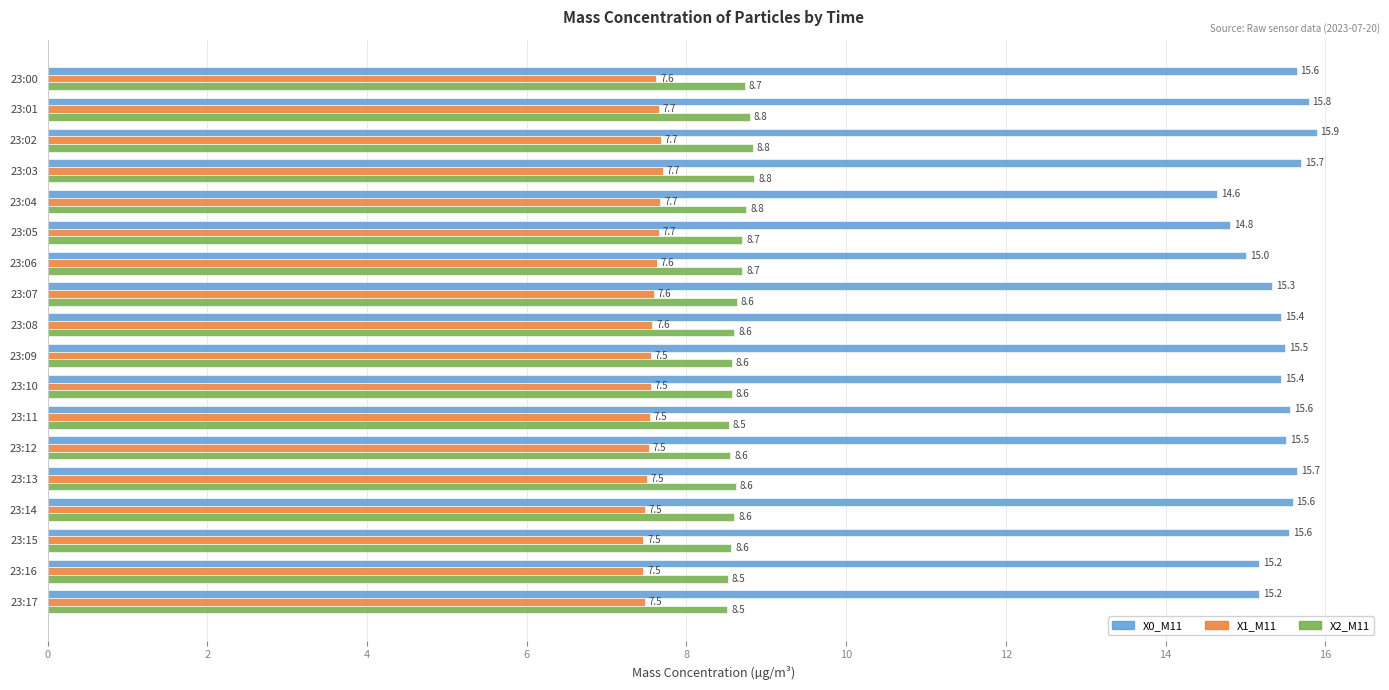

List the series in order of their peak value, lowest first.

X1_M11, X2_M11, X0_M11